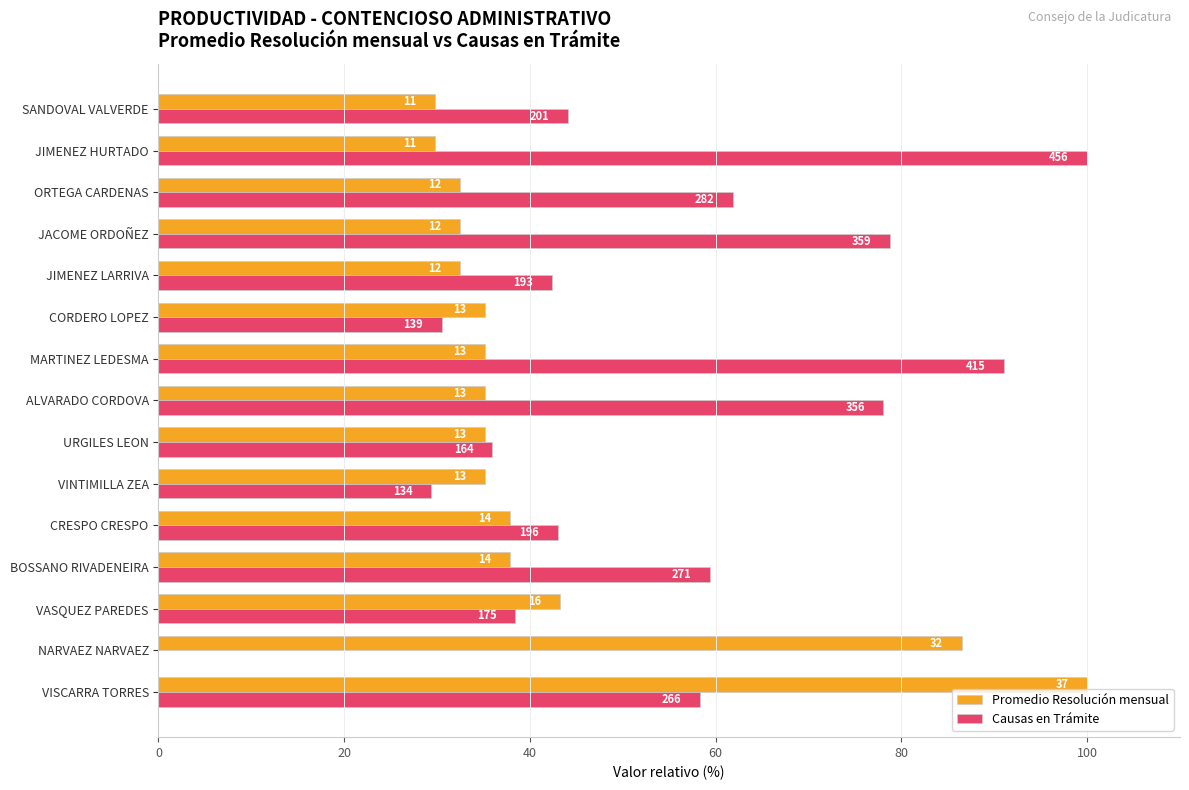

What are all the series names shown in the legend?

Promedio Resolución mensual, Causas en Trámite